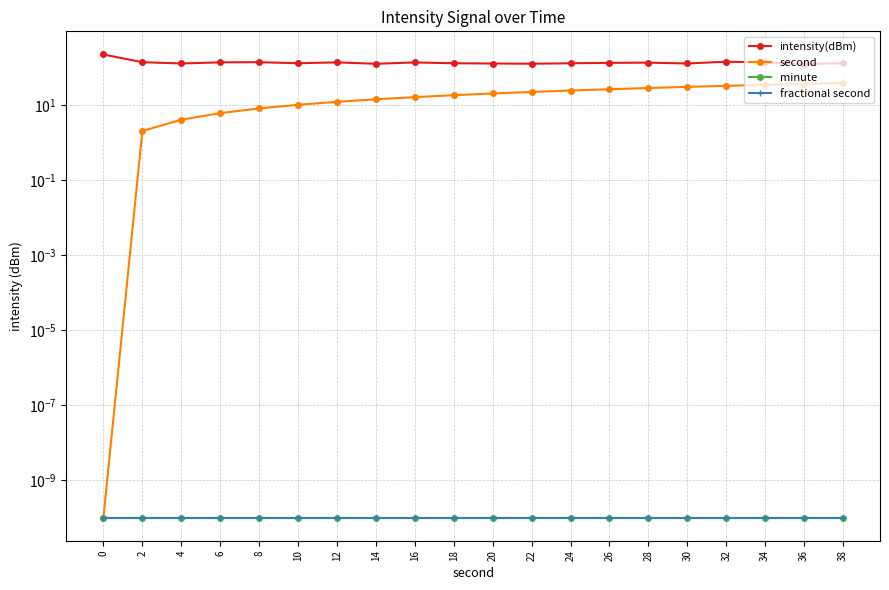

What is the difference between the highest and lowest values at 14?

123.9